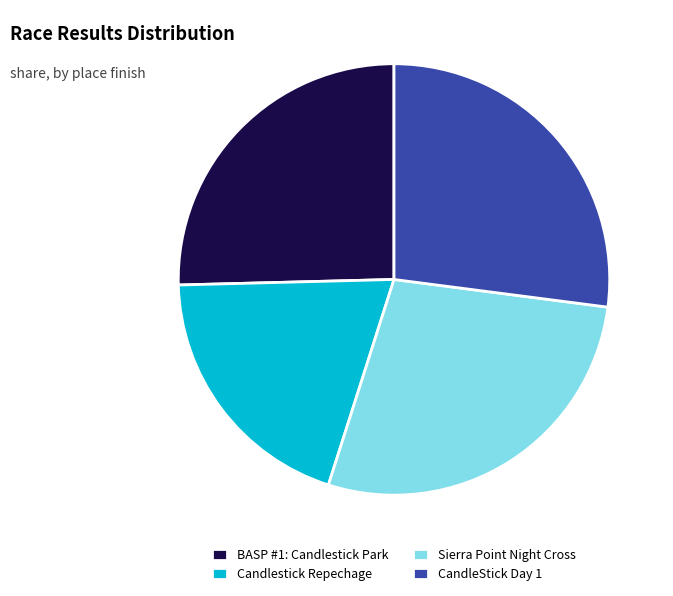

True or false: CandleStick Day 1 accounts for 27% of the total.

True